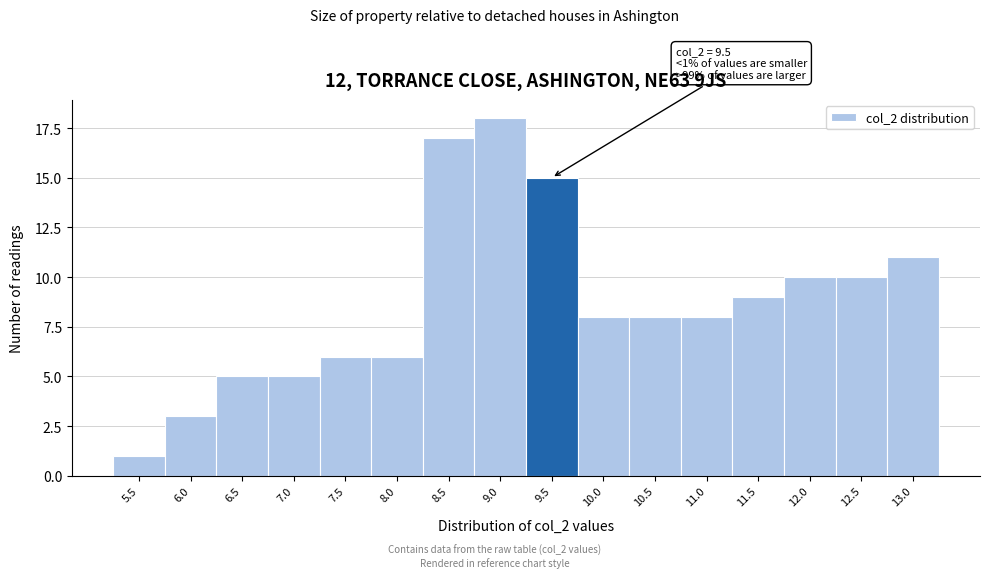

Reading left to right, list all the values displayed in this chart.

1	3	5	5	6	6	17	18	15	8	8	8	9	10	10	11